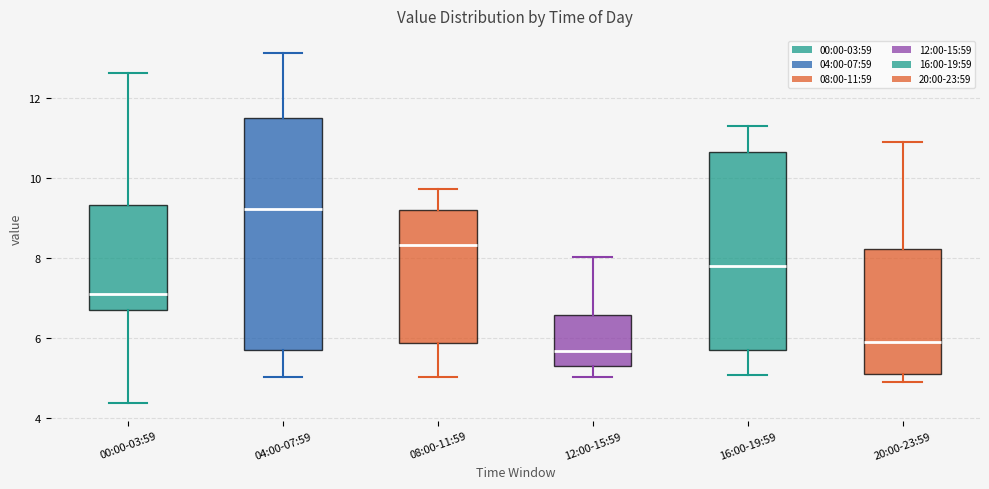

Where does the lower whisker of the box for 00:00-03:59 end on the y-axis? The values are not printed on the chart, so give them approximately, as read against the axis.

4.4